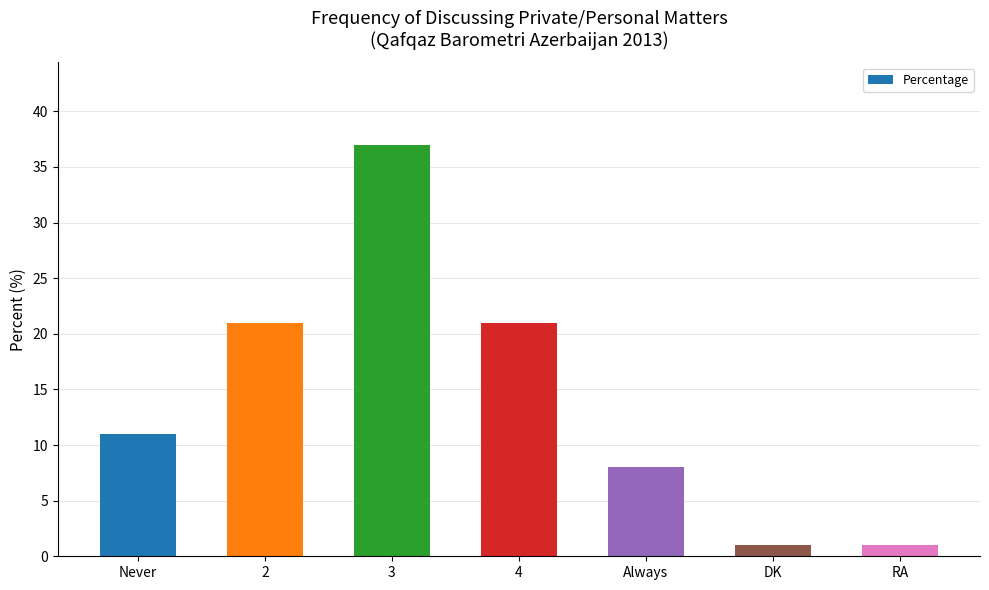

Count the number of data series in this chart.

1